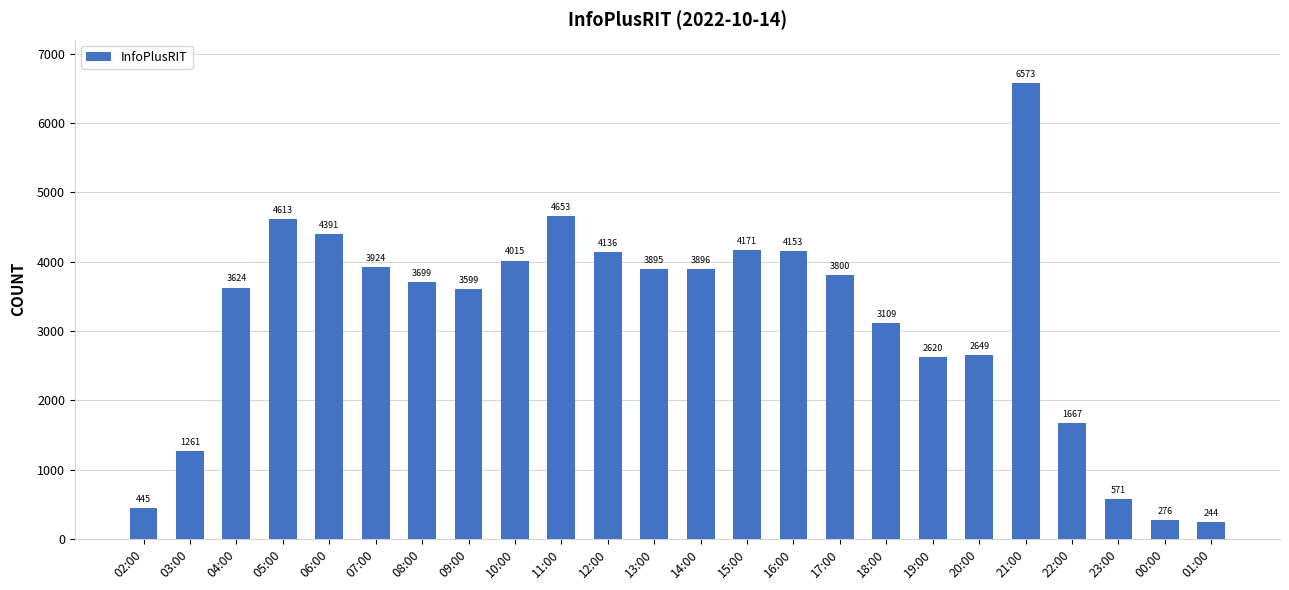

The value at 13:00 is 3895. True or false?

True